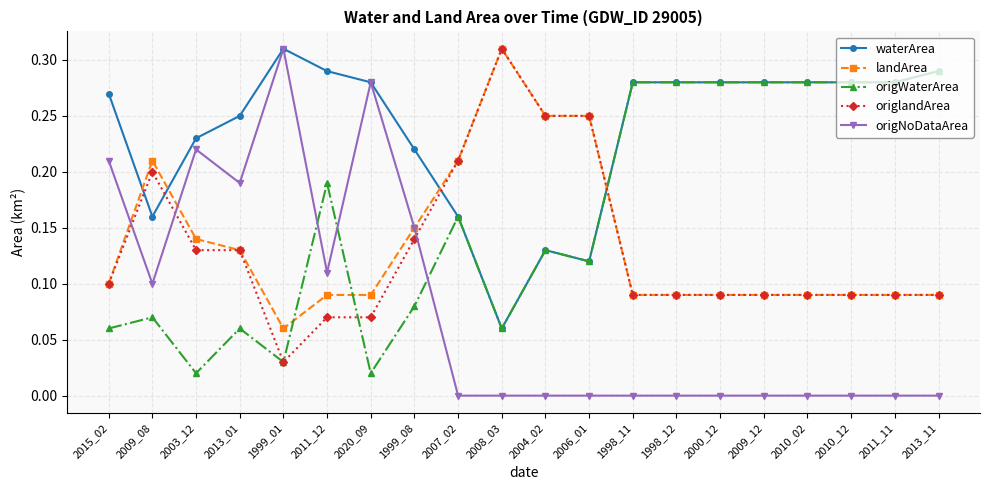

What position from the left is 2013_11?

20